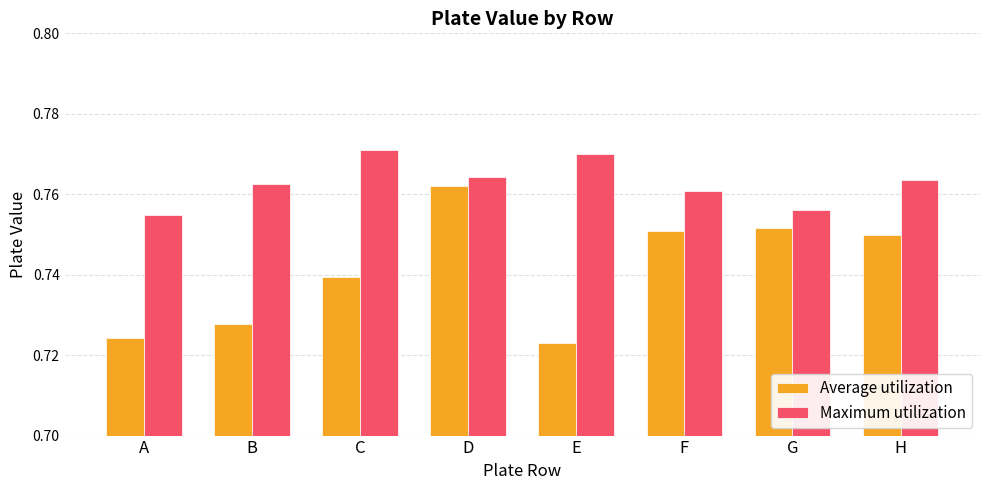

How many groups of bars are there?

8